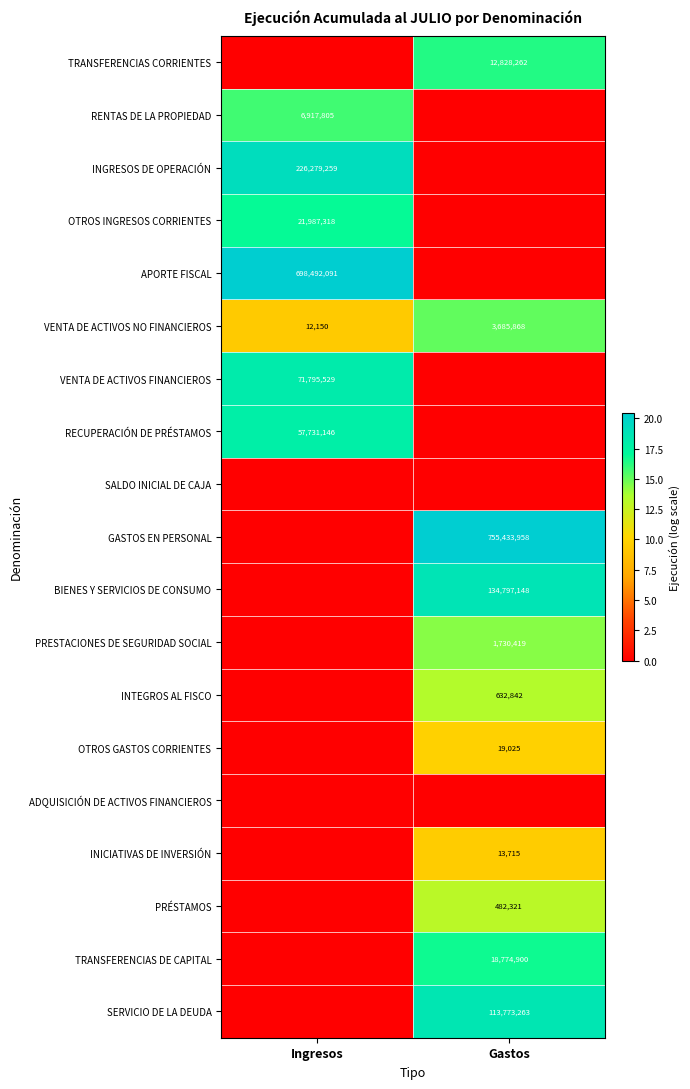

Is it true that INGRESOS DE OPERACIÓN equals 226279259 at Ingresos?

True